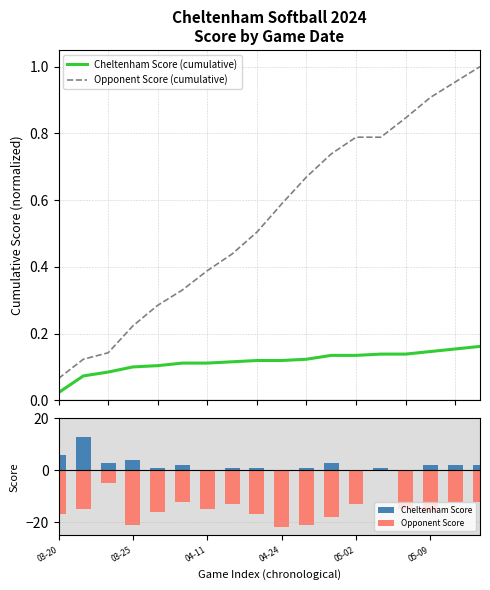

How many data points does each series have?

18